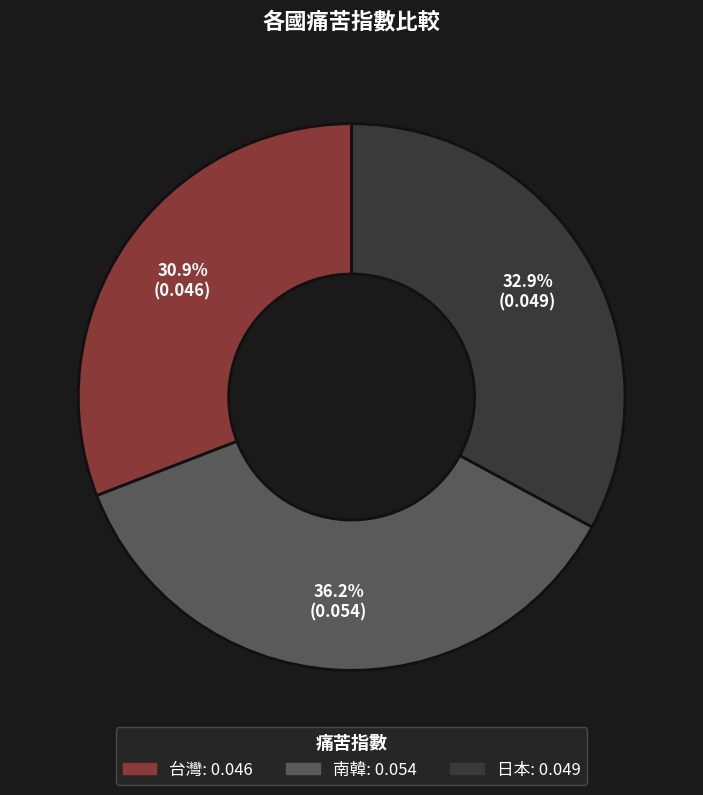

What percentage do 台灣 and 日本 together represent?

63.8%